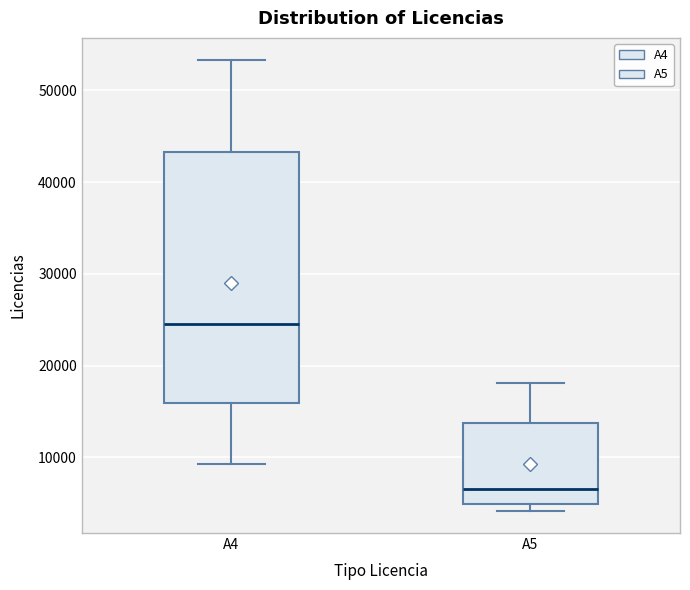

Which box has the highest median line?

A4